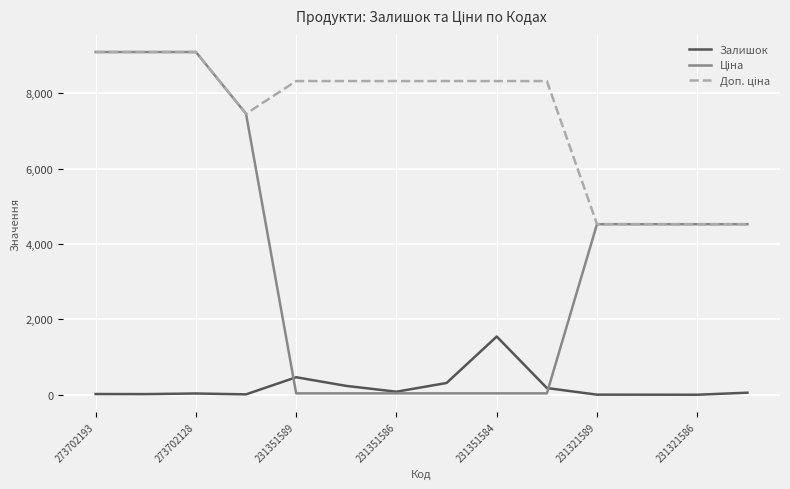

What is the maximum value shown in the chart?

9092.0